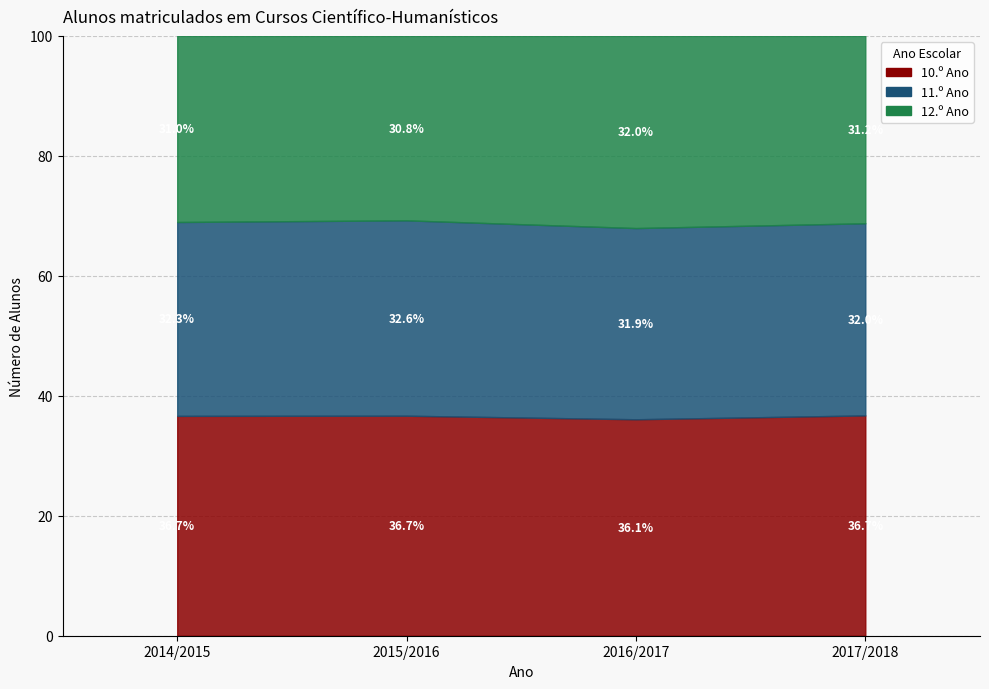

What is the label of the 4th point from the left?

2017/2018